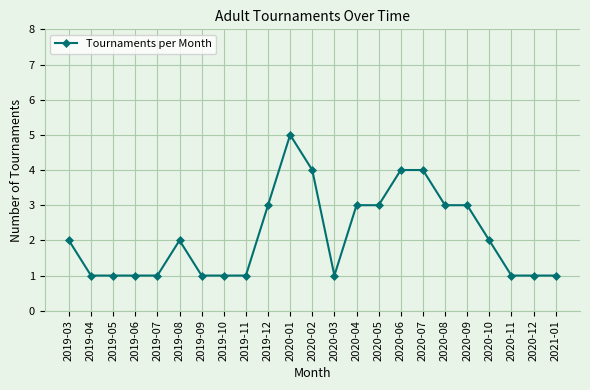

True or false: the data has more than 0 interior local peaks.

True